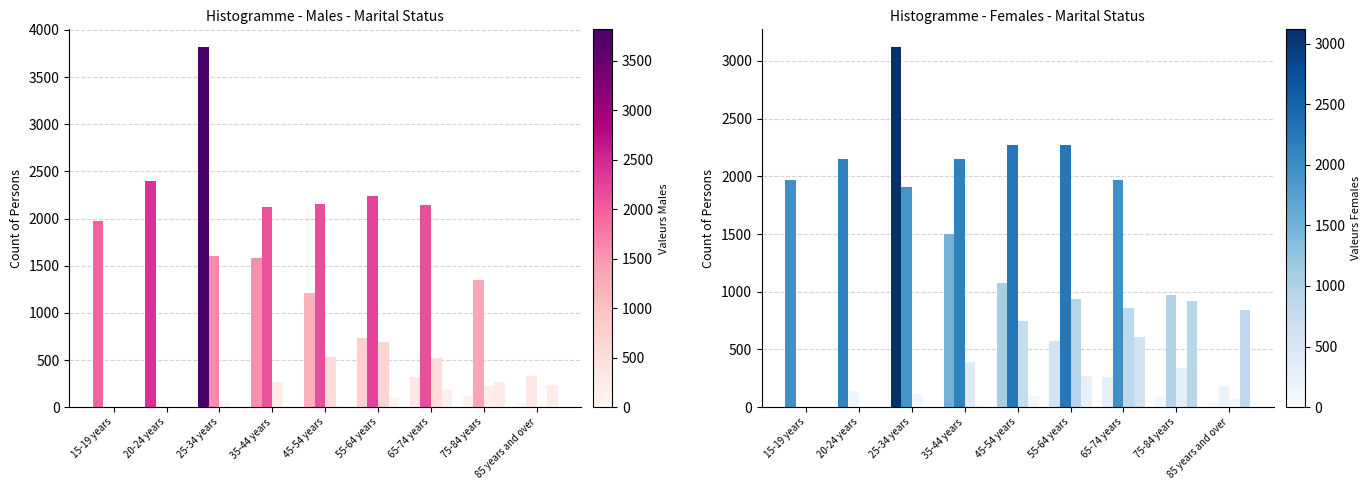

What is the label of the 1st bar from the right?

85 years and over